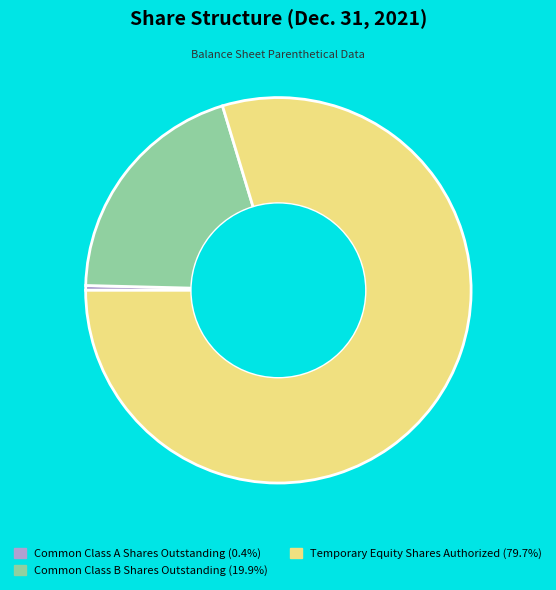

Which slice is the smallest?

Common Class A Shares Outstanding